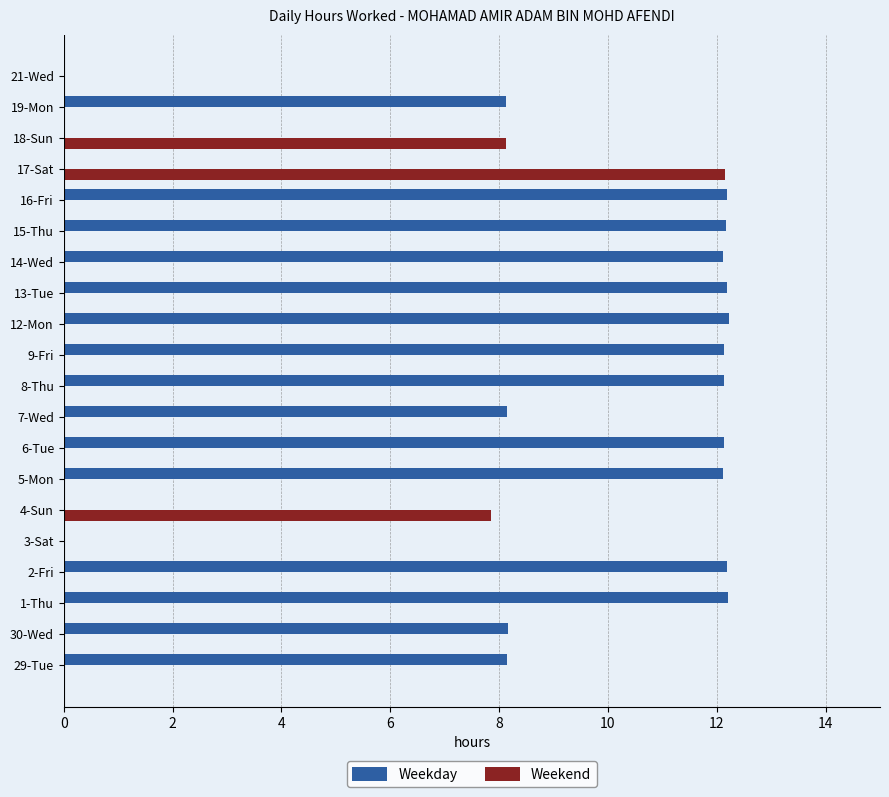

Which series has the largest total across all categories?

Weekday